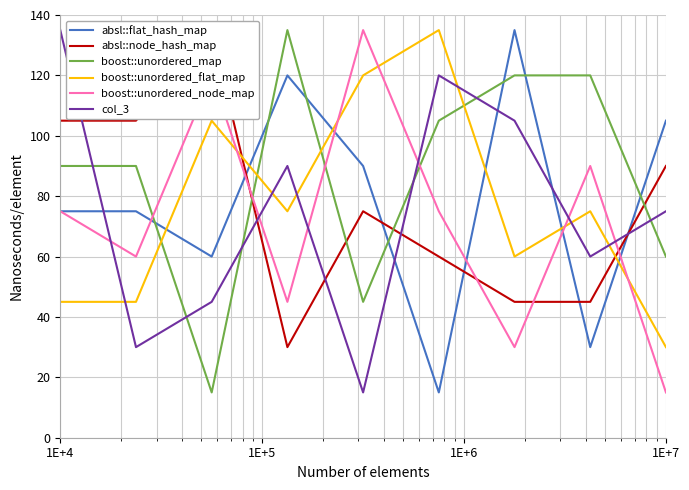

Which series has the largest total across all categories?

boost::unordered_map